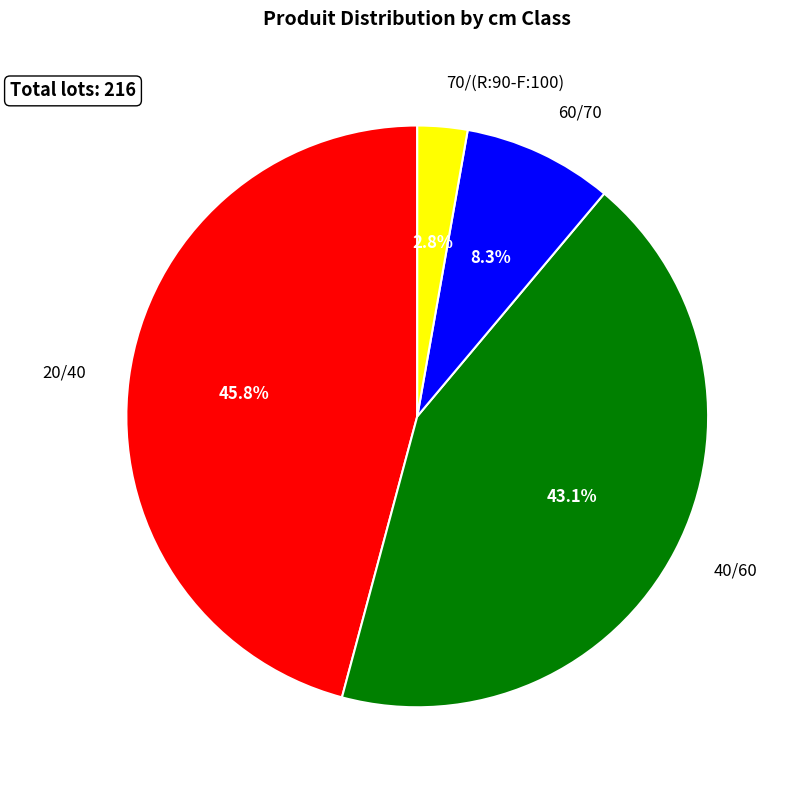

Does 60/70 account for over 50% of the chart?

No